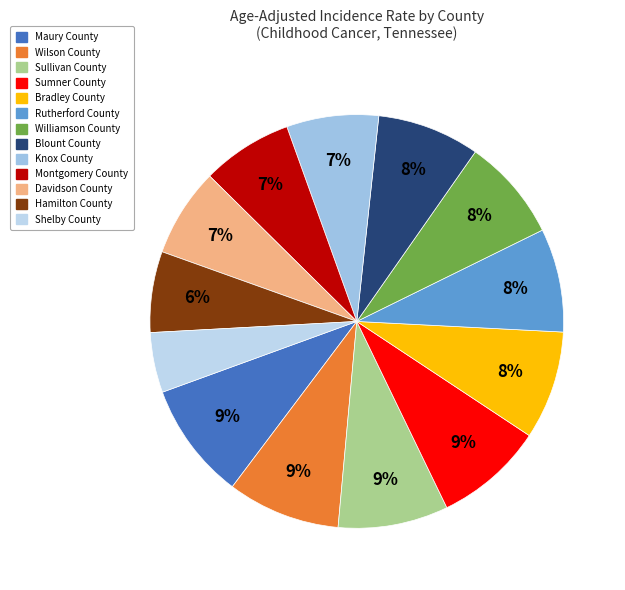

How many slices are in this pie chart?

13